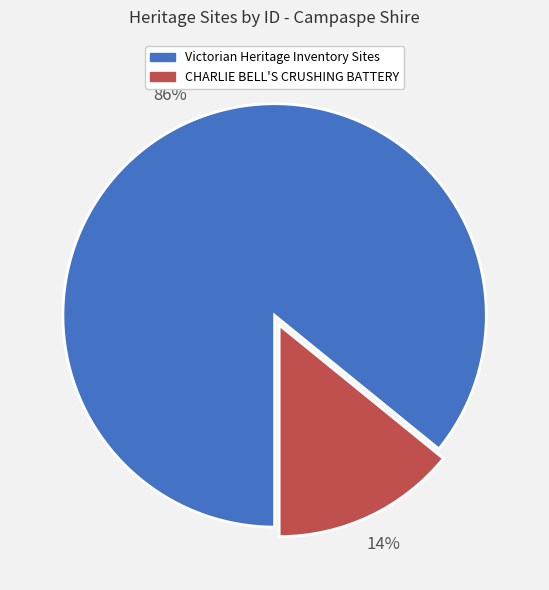

Which category has the smallest portion of the pie?

CHARLIE BELL'S CRUSHING BATTERY